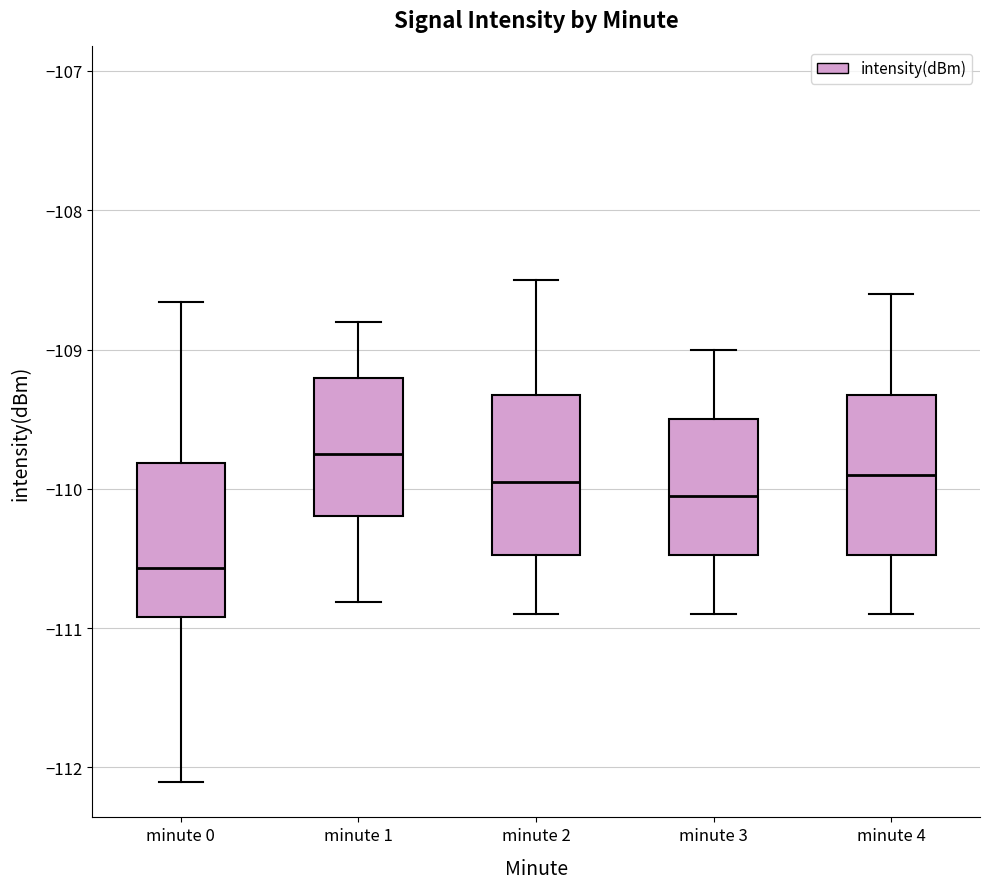

Reading left to right, transcribe this box plot: for each box, give where its median line is, the range the box spans, and where its two whiskers end, as read against the y-axis. The values are not printed on the chart, so give them approximately, as read against the axis.

minute 0: median -110.6, box -110.9 to -109.8, whiskers -112.1 to -108.7
minute 1: median -109.7, box -110.2 to -109.2, whiskers -110.8 to -108.8
minute 2: median -109.9, box -110.5 to -109.3, whiskers -110.9 to -108.5
minute 3: median -110.0, box -110.5 to -109.5, whiskers -110.9 to -109.0
minute 4: median -109.9, box -110.5 to -109.3, whiskers -110.9 to -108.6